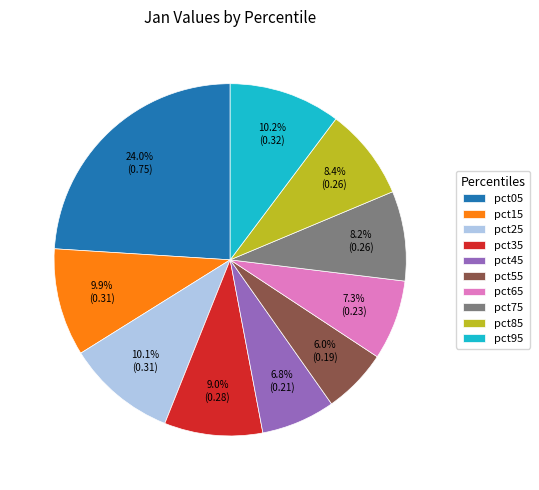

Which has a higher value, pct75 or pct35?

pct35